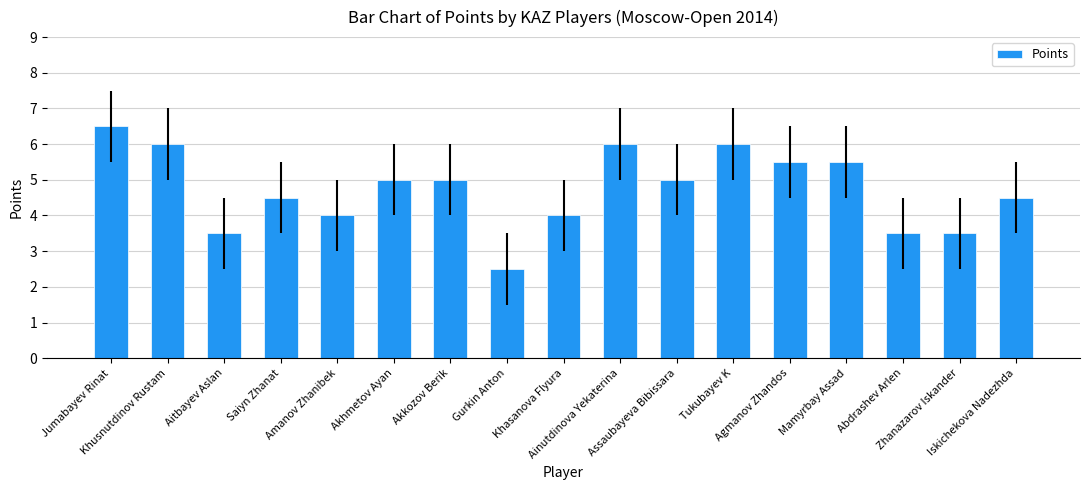

What is the label of the 2nd bar from the left?

Khusnutdinov Rustam